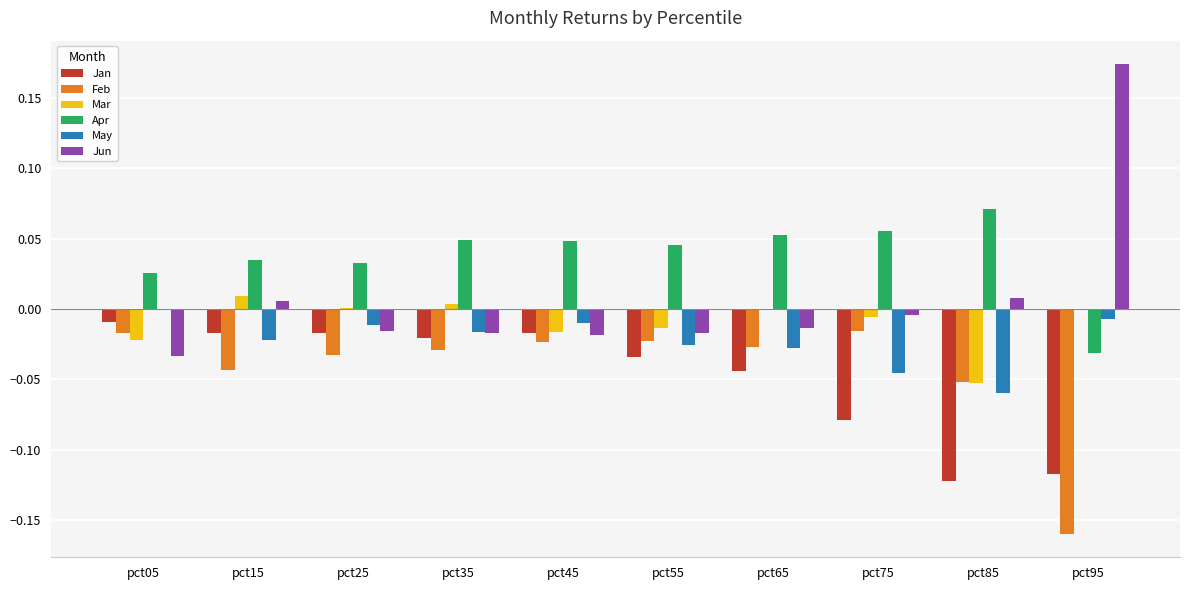

How many groups of bars are there?

10